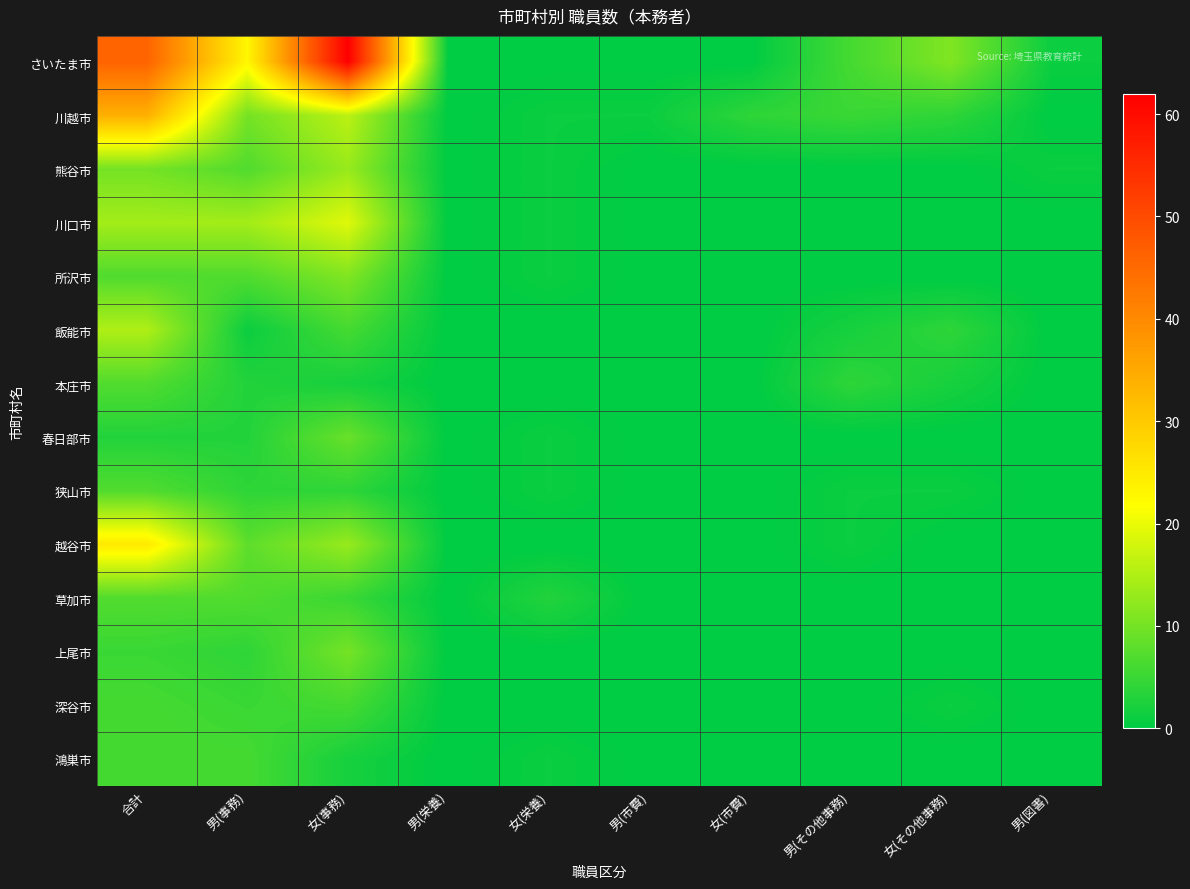

Reading left to right, extract all data points from this chart.

さいたま市: 合計=46	男(事務)=23	女(事務)=62	男(栄養)=0	女(栄養)=0	男(市費)=0	女(市費)=0	男(その他事務)=6	女(その他事務)=11	男(図書)=1
川越市: 合計=34	男(事務)=10	女(事務)=16	男(栄養)=0	女(栄養)=1	男(市費)=1	女(市費)=4	男(その他事務)=5	女(その他事務)=4	男(図書)=0
熊谷市: 合計=10	男(事務)=7	女(事務)=13	男(栄養)=0	女(栄養)=1	男(市費)=0	女(市費)=0	男(その他事務)=0	女(その他事務)=0	男(図書)=1
川口市: 合計=14	男(事務)=14	女(事務)=19	男(栄養)=0	女(栄養)=1	男(市費)=0	女(市費)=0	男(その他事務)=0	女(その他事務)=0	男(図書)=0
所沢市: 合計=7	男(事務)=7	女(事務)=11	男(栄養)=0	女(栄養)=1	男(市費)=0	女(市費)=0	男(その他事務)=0	女(その他事務)=0	男(図書)=0
飯能市: 合計=15	男(事務)=1	女(事務)=6	男(栄養)=0	女(栄養)=0	男(市費)=0	女(市費)=0	男(その他事務)=2	女(その他事務)=4	男(図書)=0
本庄市: 合計=7	男(事務)=3	女(事務)=2	男(栄養)=0	女(栄養)=0	男(市費)=0	女(市費)=0	男(その他事務)=4	女(その他事務)=2	男(図書)=0
春日部市: 合計=3	男(事務)=3	女(事務)=9	男(栄養)=0	女(栄養)=1	男(市費)=0	女(市費)=0	男(その他事務)=0	女(その他事務)=0	男(図書)=0
狭山市: 合計=7	男(事務)=4	女(事務)=4	男(栄養)=0	女(栄養)=1	男(市費)=0	女(市費)=0	男(その他事務)=1	女(その他事務)=1	男(図書)=0
越谷市: 合計=25	男(事務)=8	女(事務)=13	男(栄養)=0	女(栄養)=0	男(市費)=0	女(市費)=0	男(その他事務)=1	女(その他事務)=0	男(図書)=0
草加市: 合計=7	男(事務)=7	女(事務)=5	男(栄養)=0	女(栄養)=3	男(市費)=0	女(市費)=0	男(その他事務)=0	女(その他事務)=0	男(図書)=0
上尾市: 合計=5	男(事務)=4	女(事務)=10	男(栄養)=0	女(栄養)=0	男(市費)=0	女(市費)=0	男(その他事務)=0	女(その他事務)=0	男(図書)=0
深谷市: 合計=6	男(事務)=5	女(事務)=6	男(栄養)=0	女(栄養)=0	男(市費)=0	女(市費)=0	男(その他事務)=0	女(その他事務)=1	男(図書)=0
鴻巣市: 合計=6	男(事務)=6	女(事務)=2	男(栄養)=0	女(栄養)=1	男(市費)=0	女(市費)=0	男(その他事務)=0	女(その他事務)=0	男(図書)=0